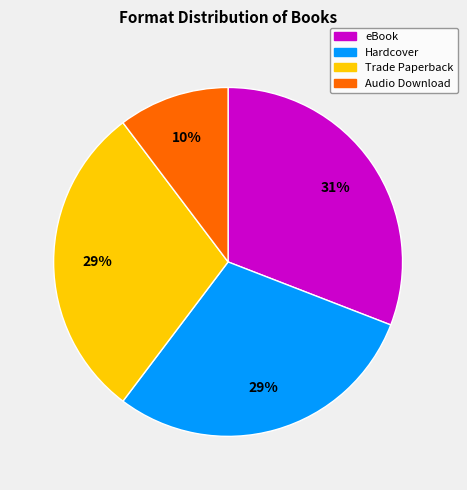

How many segments does this pie chart have?

4